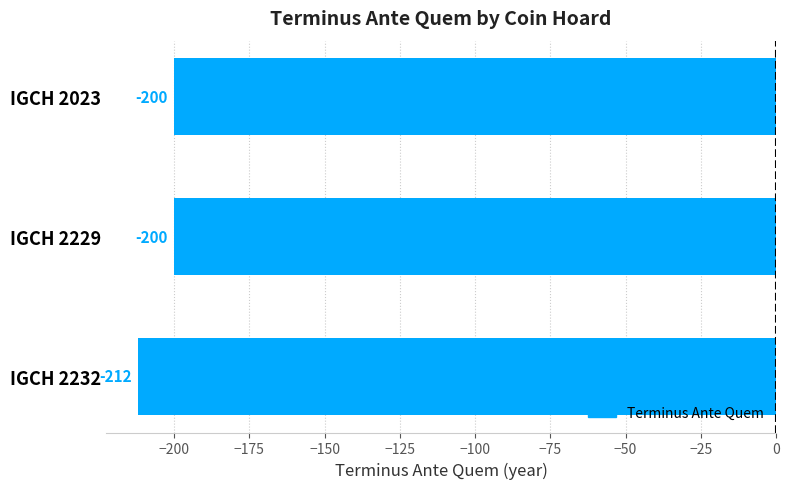

What is the difference between the maximum and minimum values?

12